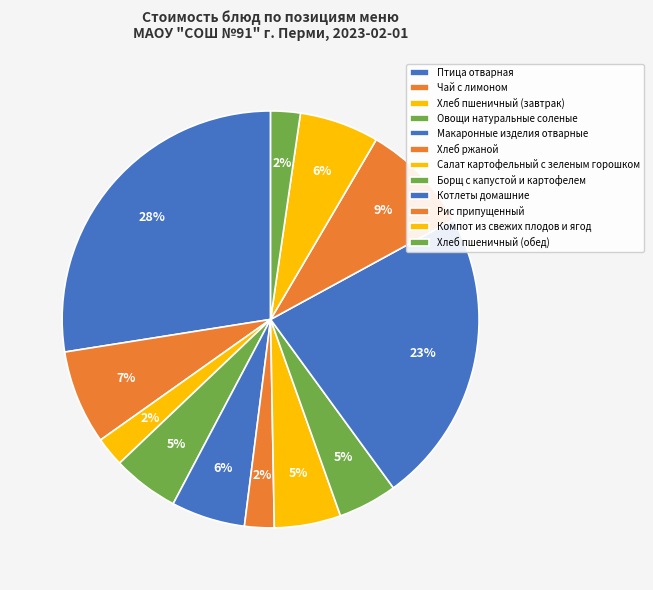

How many slices are in this pie chart?

12